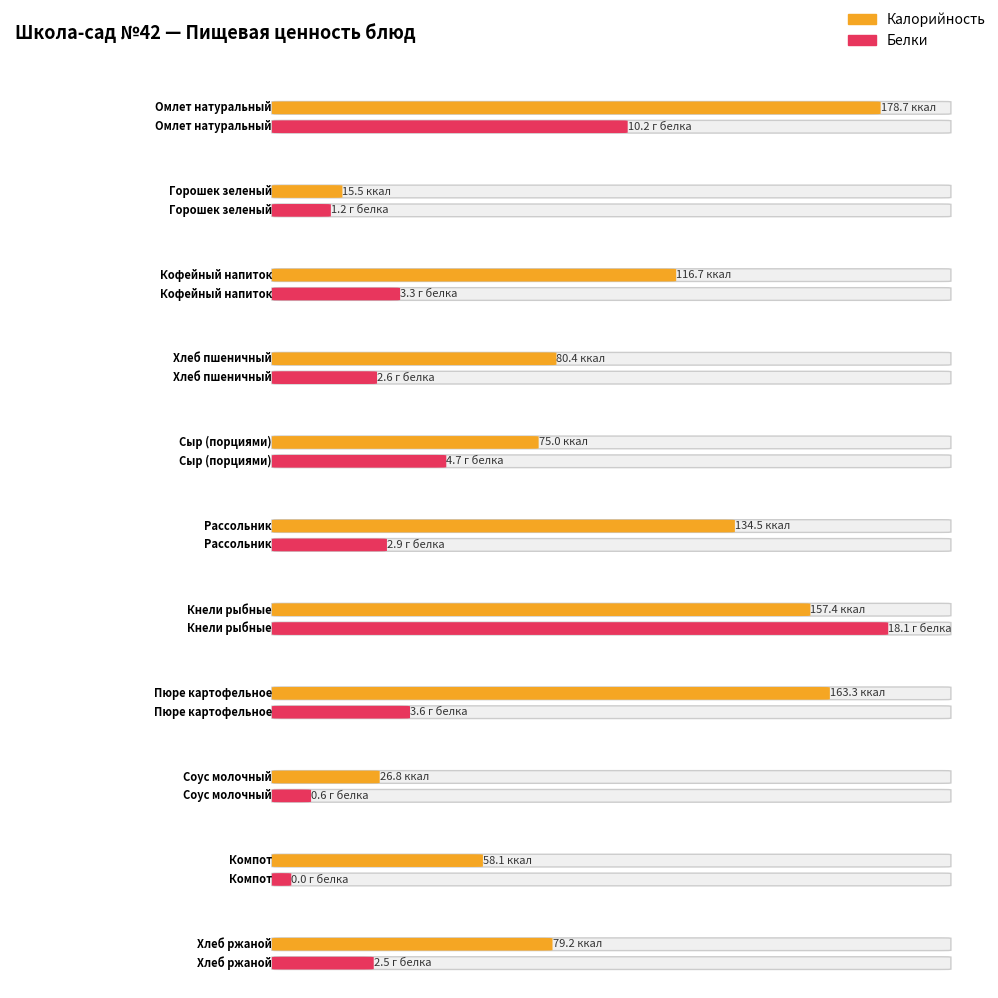

How many bars are there in each group?

2